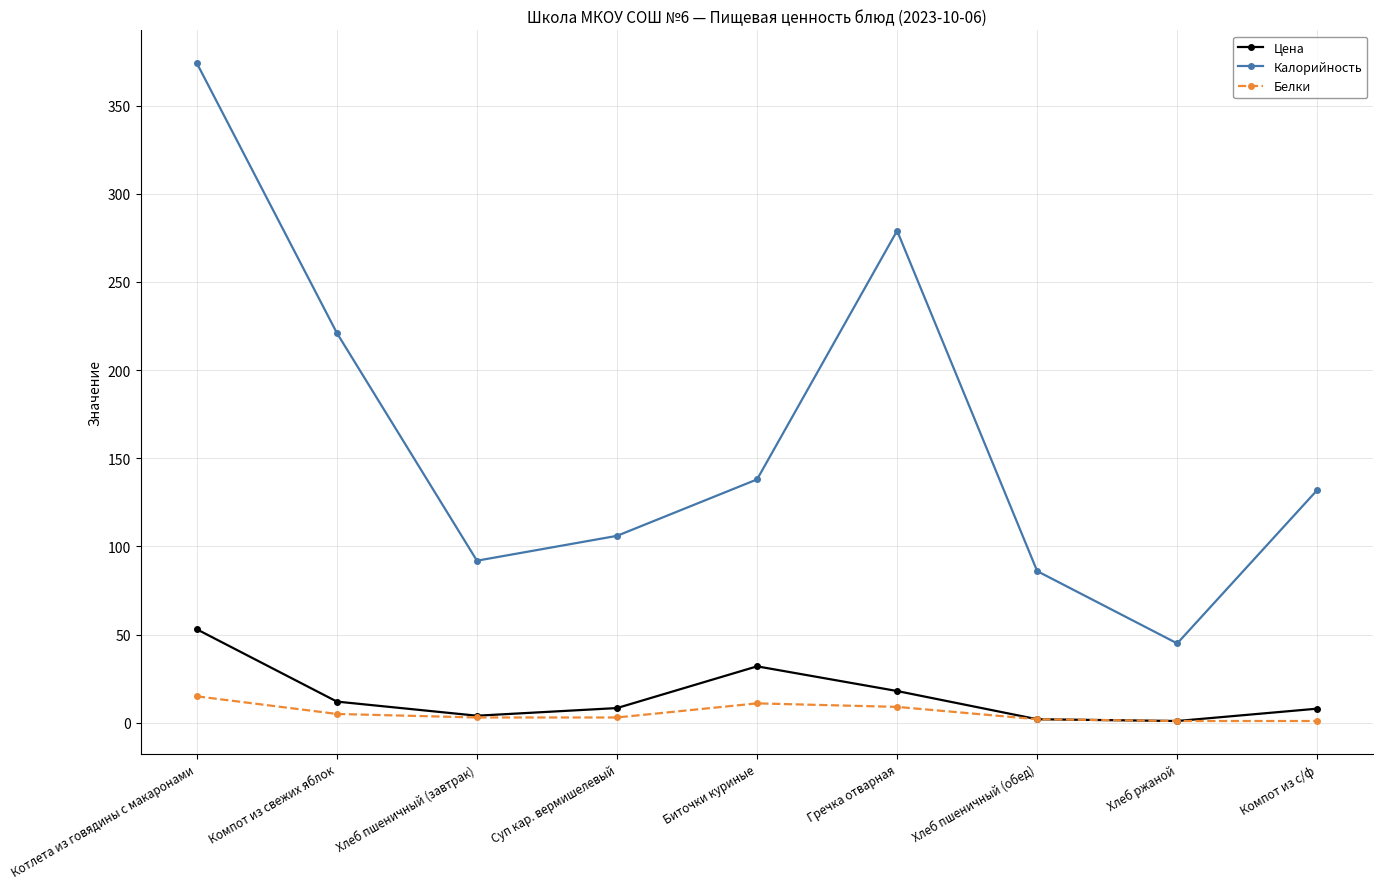

What is the lowest value of the Цена series?

1.0